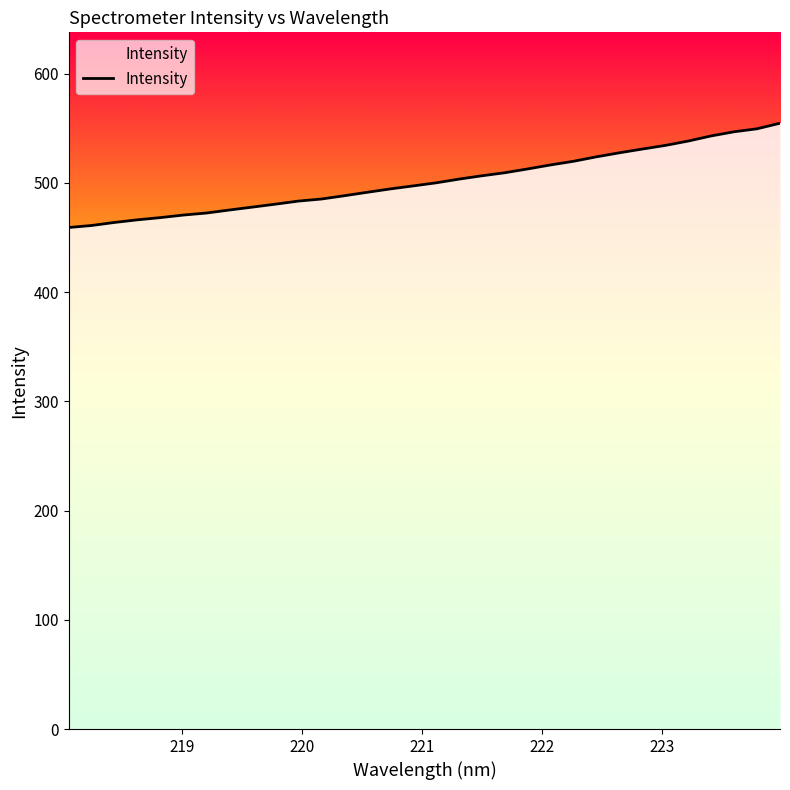

What is the difference between the maximum and minimum values?

95.5